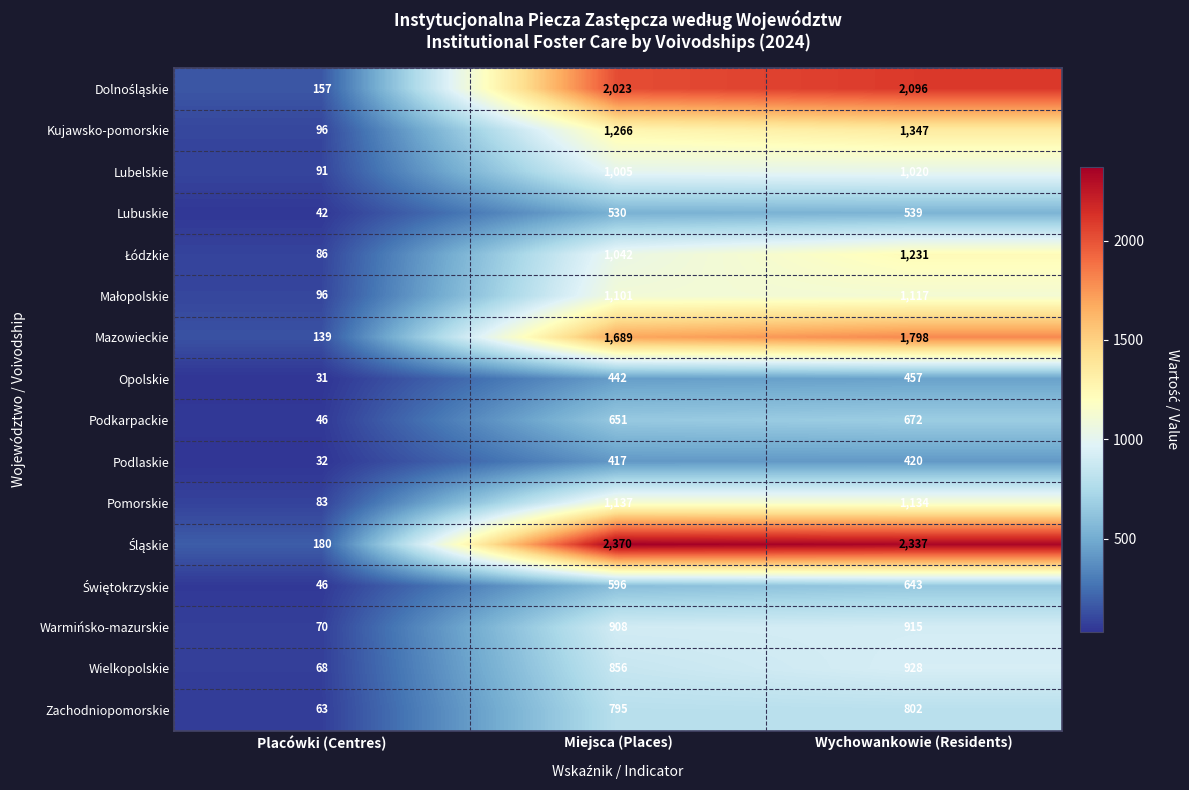

Which category has the lowest value across all series?

Placówki (Centres)